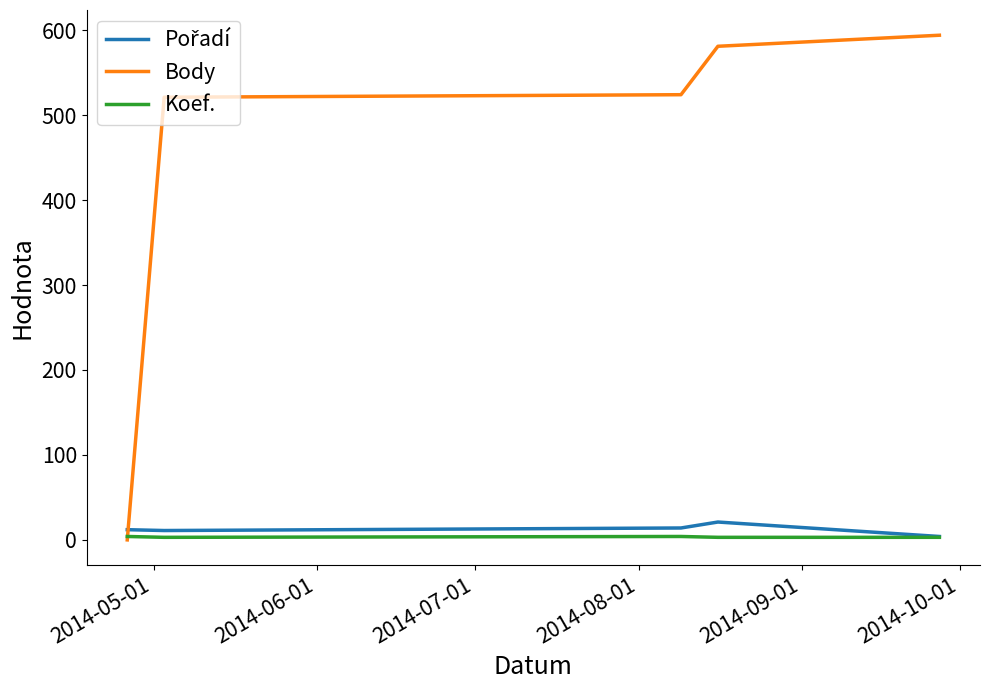

Which series has the largest total across all categories?

Body